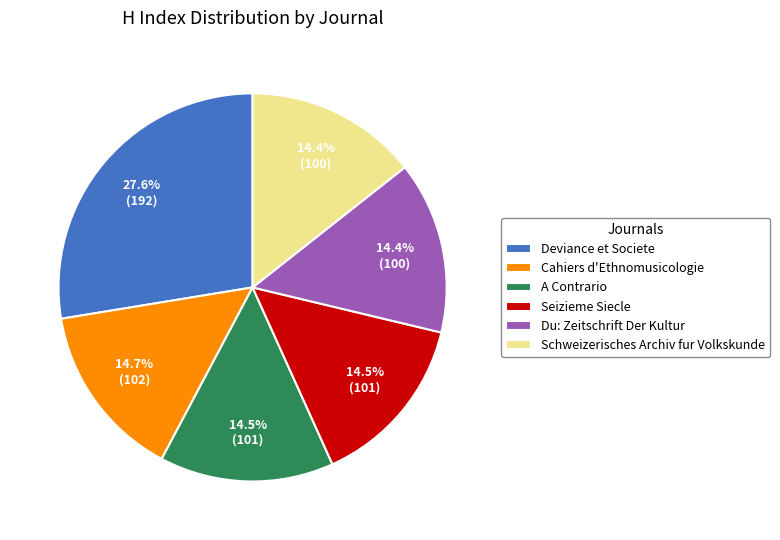

Does Cahiers d'Ethnomusicologie account for over 50% of the chart?

No